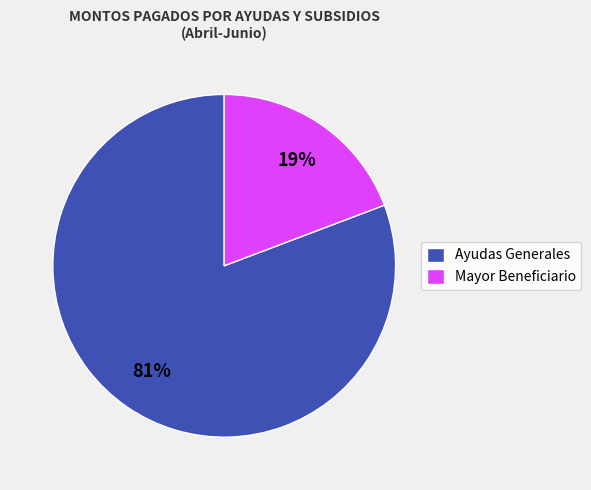

To the nearest percent, what is the difference between the Mayor Beneficiario and Ayudas Generales slice percentages?

62%